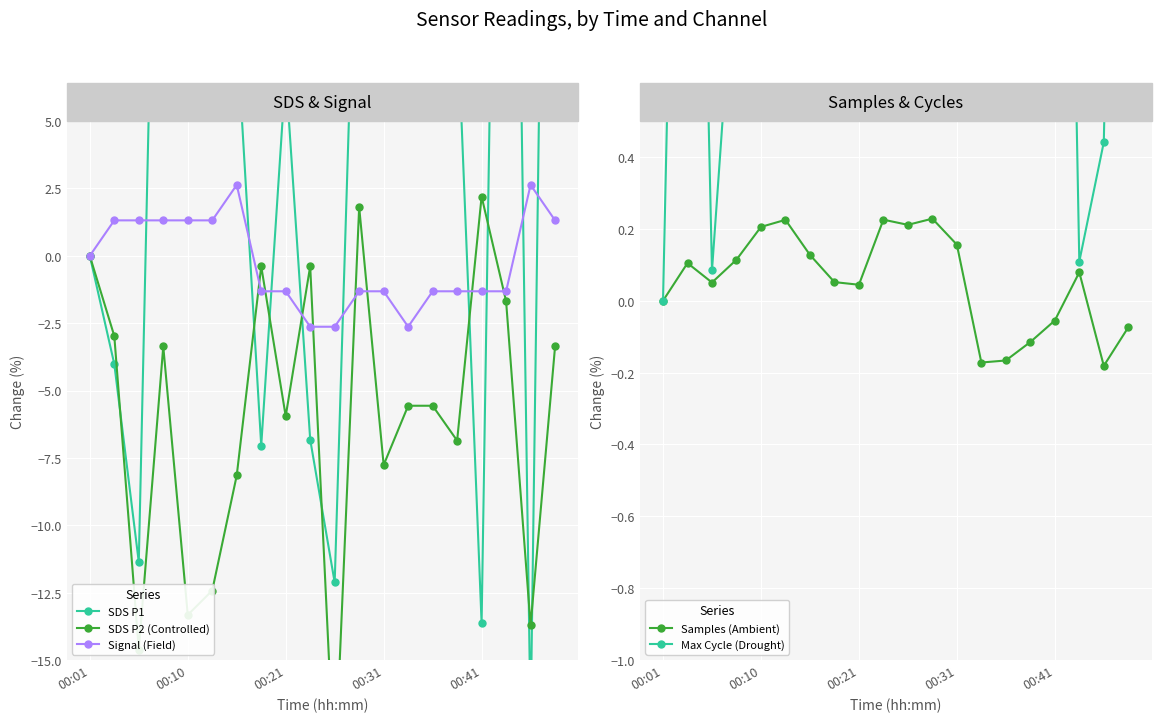

How many categories are shown in the chart?

20